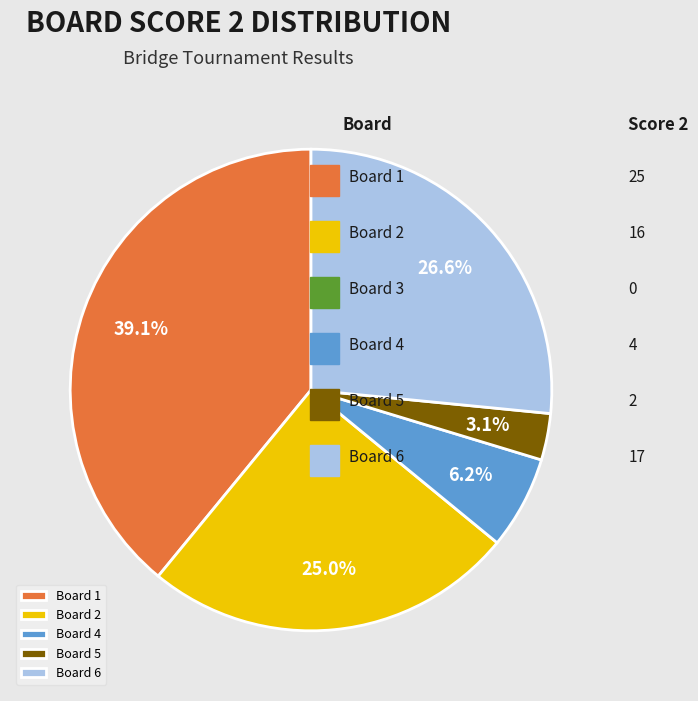

Which has a higher value, Board 2 or Board 6?

Board 6